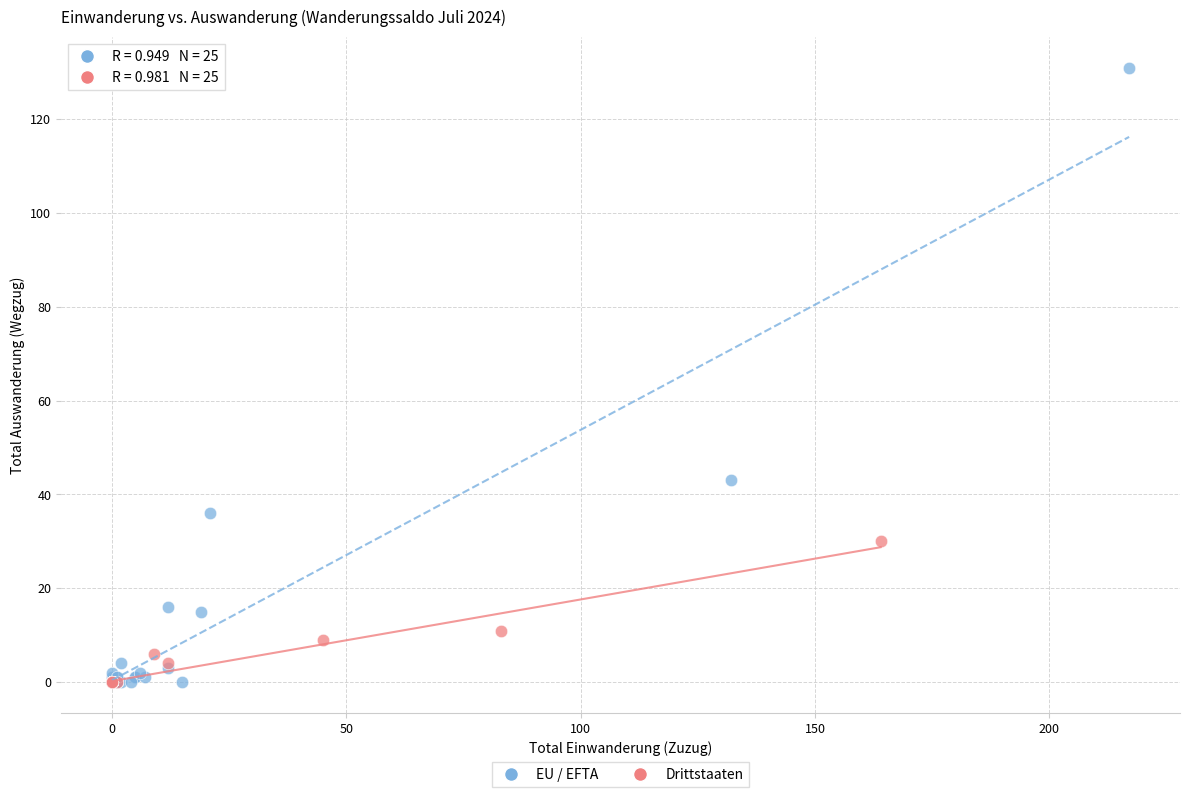

Which series has the largest Y range (max minus min)?

EU / EFTA